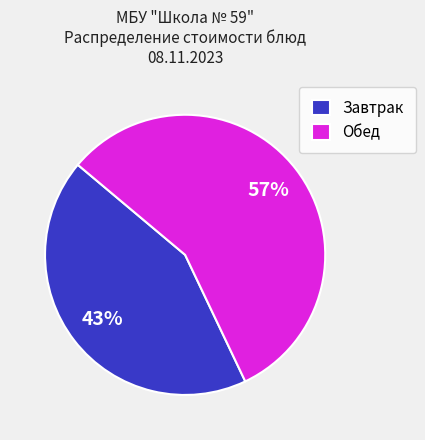

To the nearest percent, what is the combined percentage of Завтрак and Обед?

100%